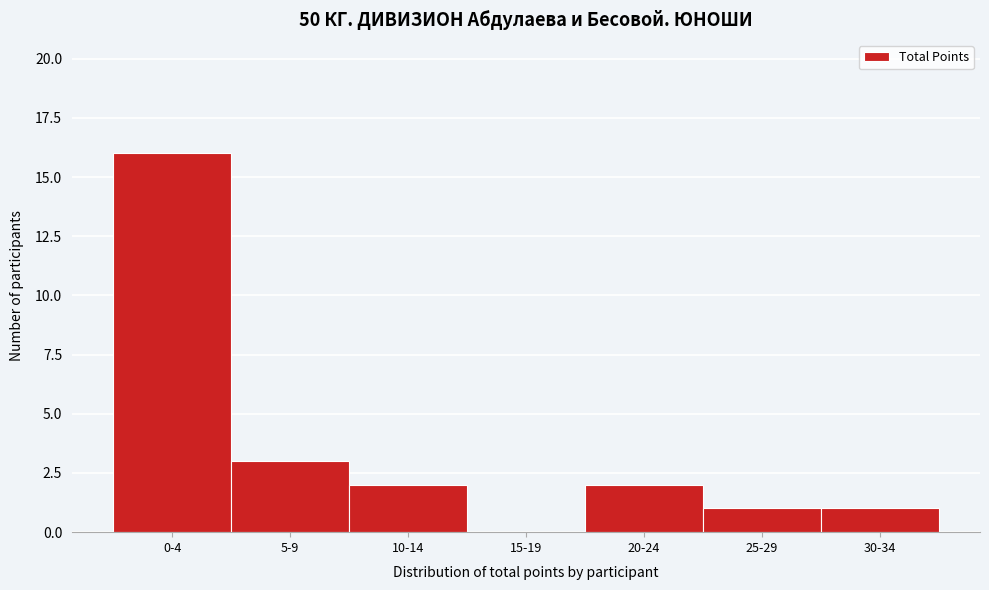

Reading left to right, transcribe all the data shown in this chart.

0-4=16	5-9=3	10-14=2	15-19=0	20-24=2	25-29=1	30-34=1